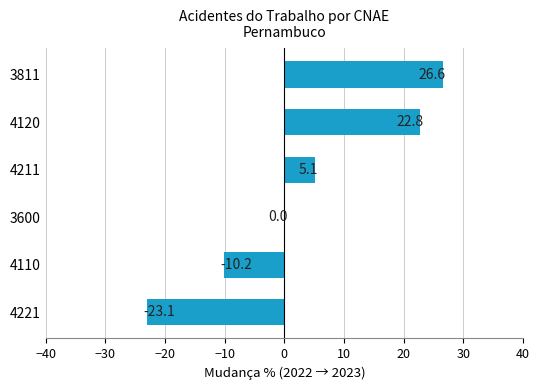

How many series are shown in this chart?

1